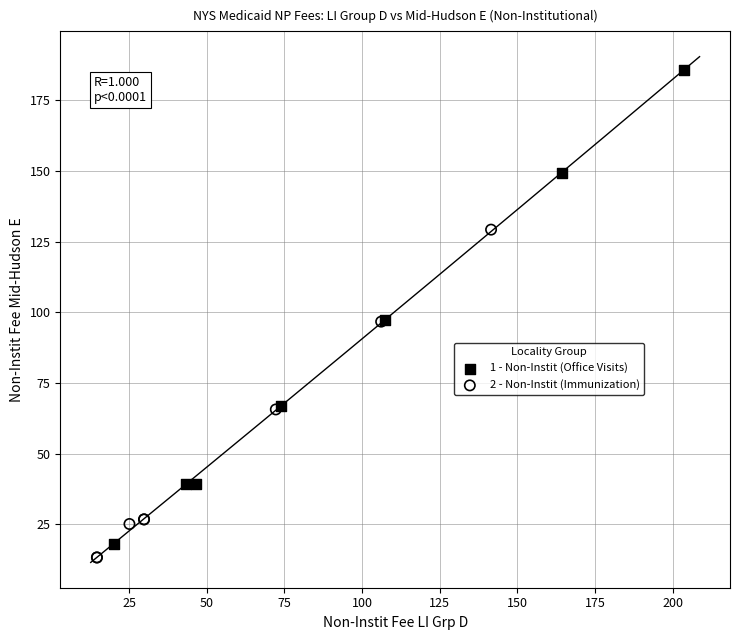

Which series reaches the maximum Y coordinate?

1 - Non-Instit (Office Visits)